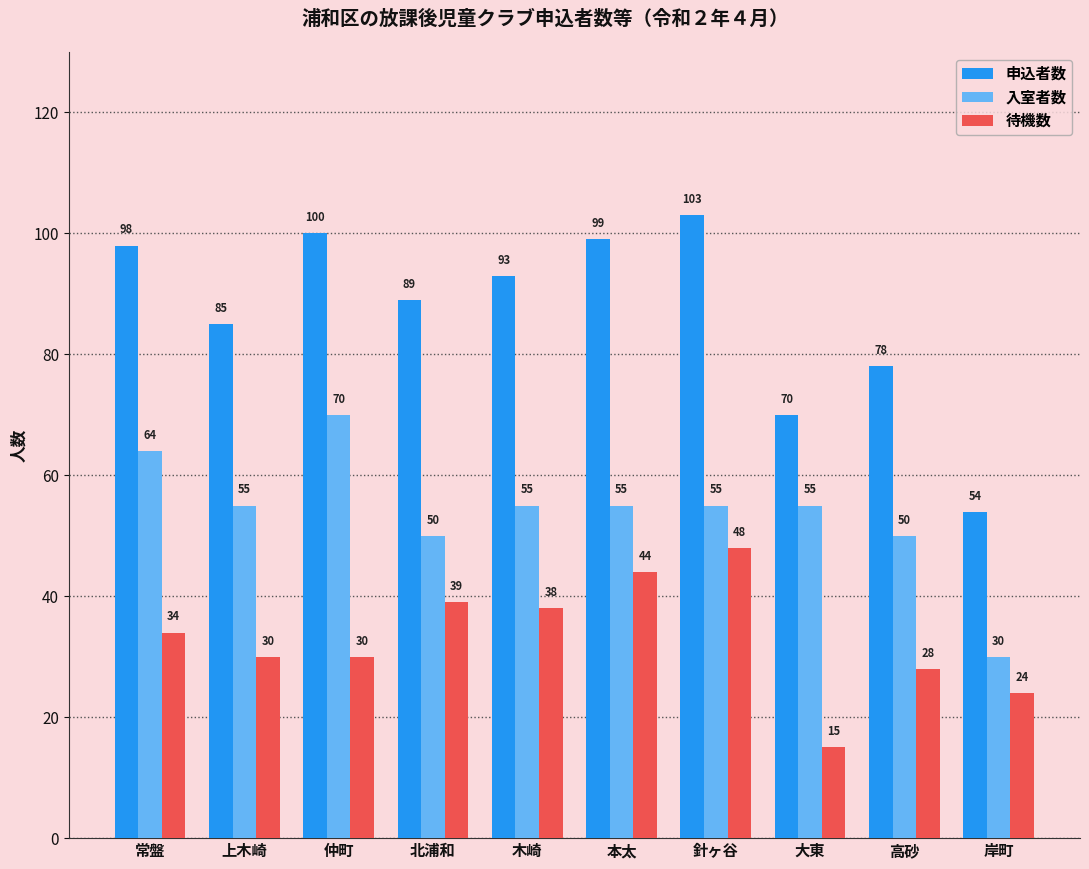

At which label does 待機数 reach its minimum?

大東